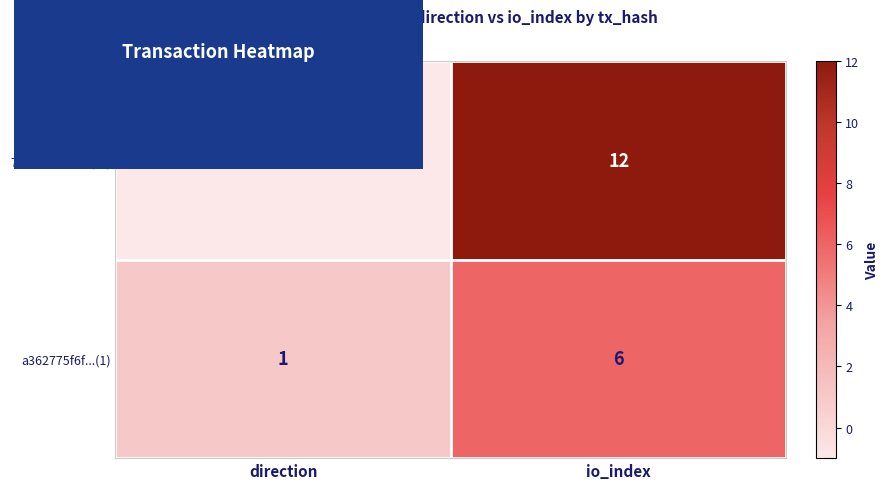

What is the difference between the 7e1d106dc7...(-1) values at direction and io_index?

13